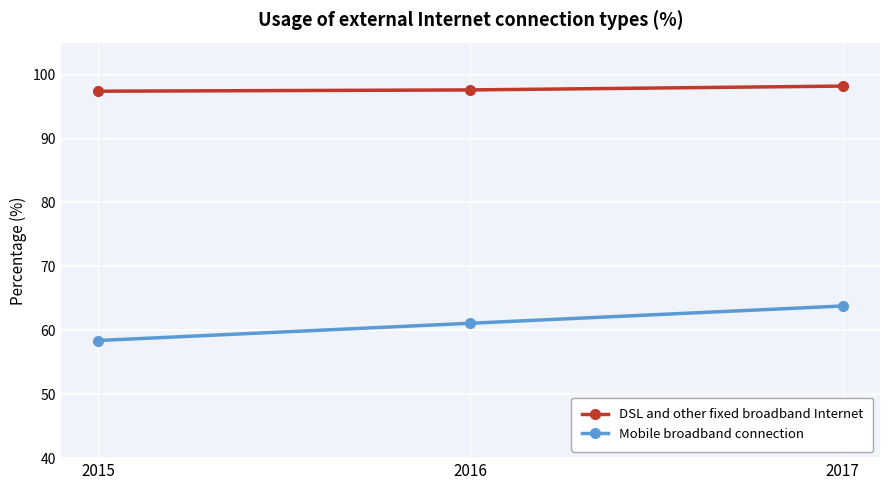

How many values in the Mobile broadband connection series exceed 61?

2